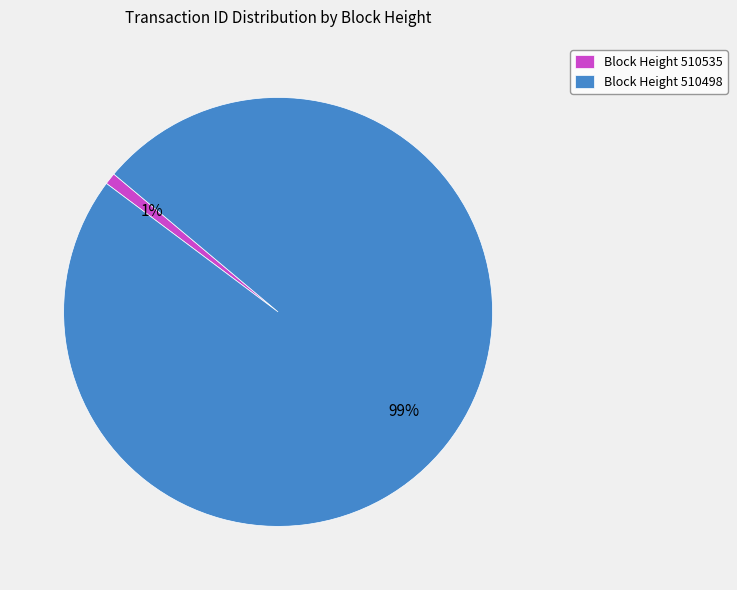

How many segments does this pie chart have?

2